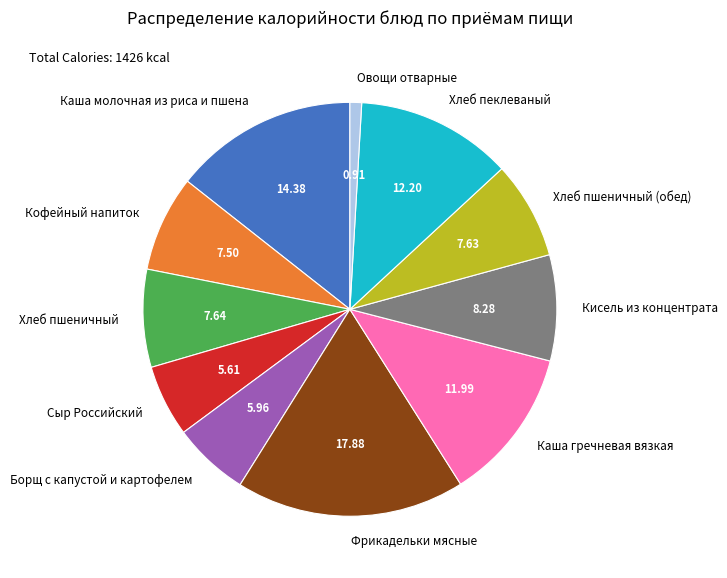

Is there a majority slice in this chart?

No